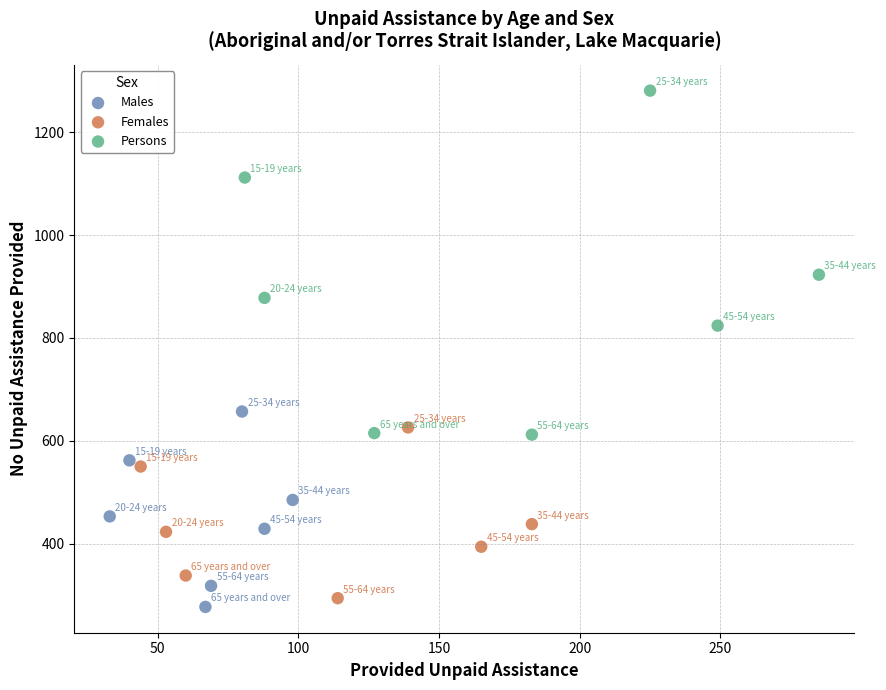

Which series reaches the minimum Y coordinate?

Males